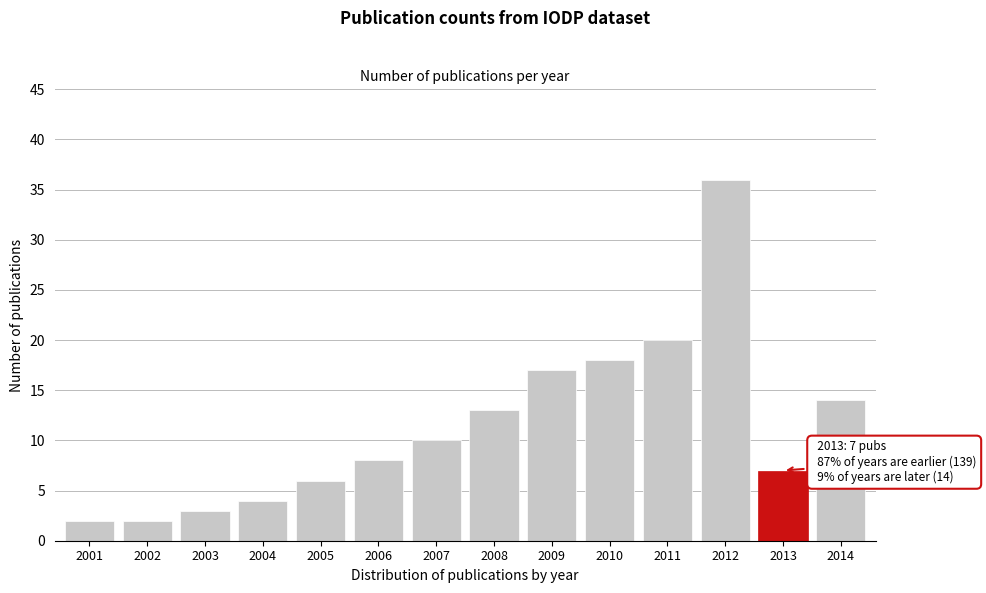

Reading left to right, transcribe all the data shown in this chart.

2	2	3	4	6	8	10	13	17	18	20	36	7	14